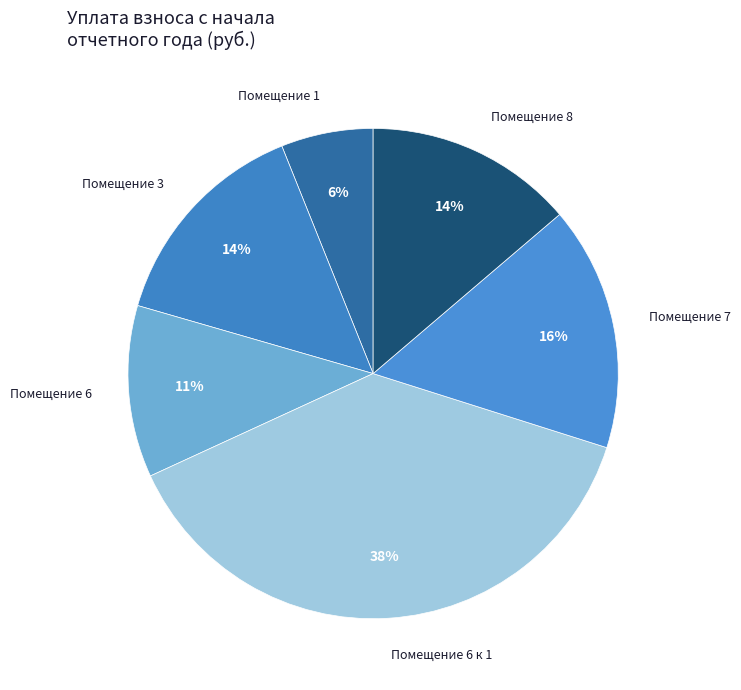

True or false: Помещение 1 accounts for 1% of the total.

False